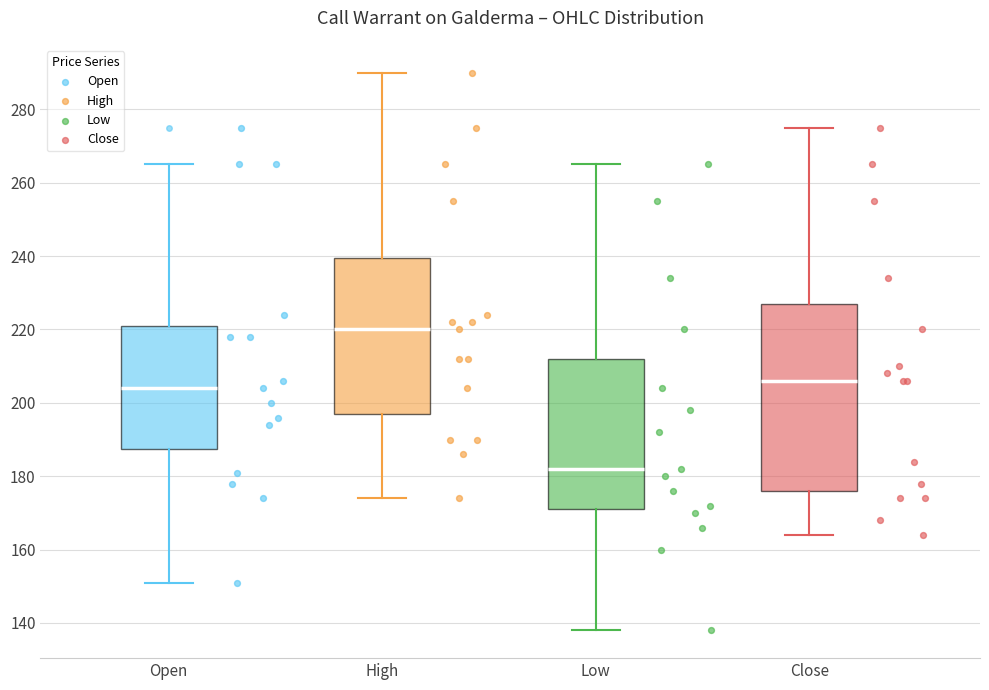

Reading left to right, read every box against the y-axis: the position of its median line, the range the box covers, and the ends of its whiskers. The values are not printed on the chart, so give them approximately, as read against the axis.

Open: median 204, box 188 to 222, whiskers 152 to 266
High: median 220, box 198 to 240, whiskers 174 to 290
Low: median 182, box 172 to 212, whiskers 138 to 266
Close: median 206, box 176 to 228, whiskers 164 to 276